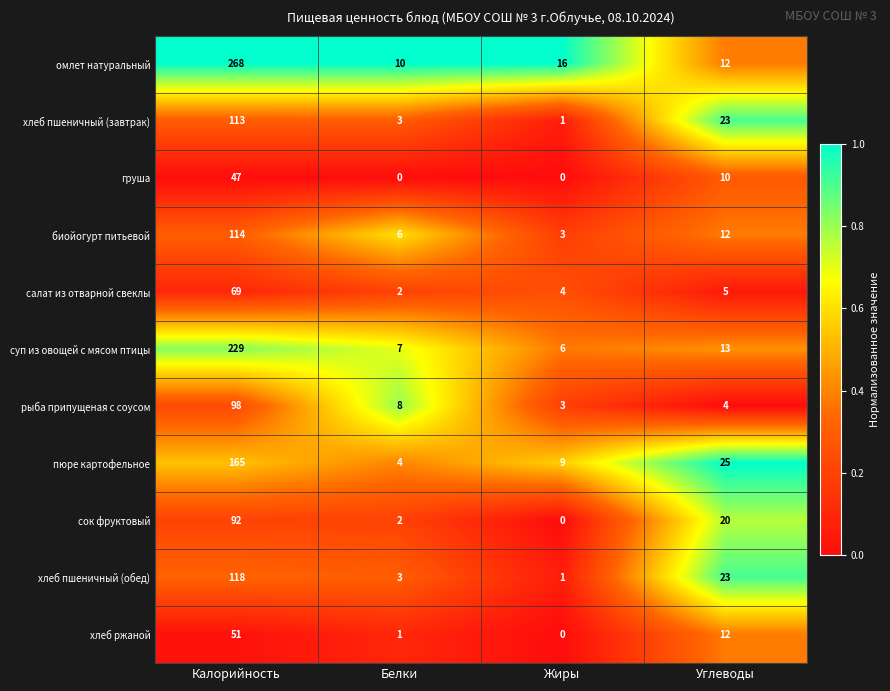

The груша series shows 47 at Калорийность. True or false?

True